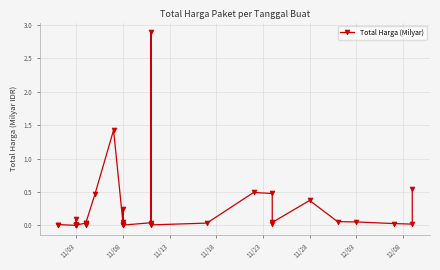

How many interior local valleys (lower than both neighbors) does the data have?

10